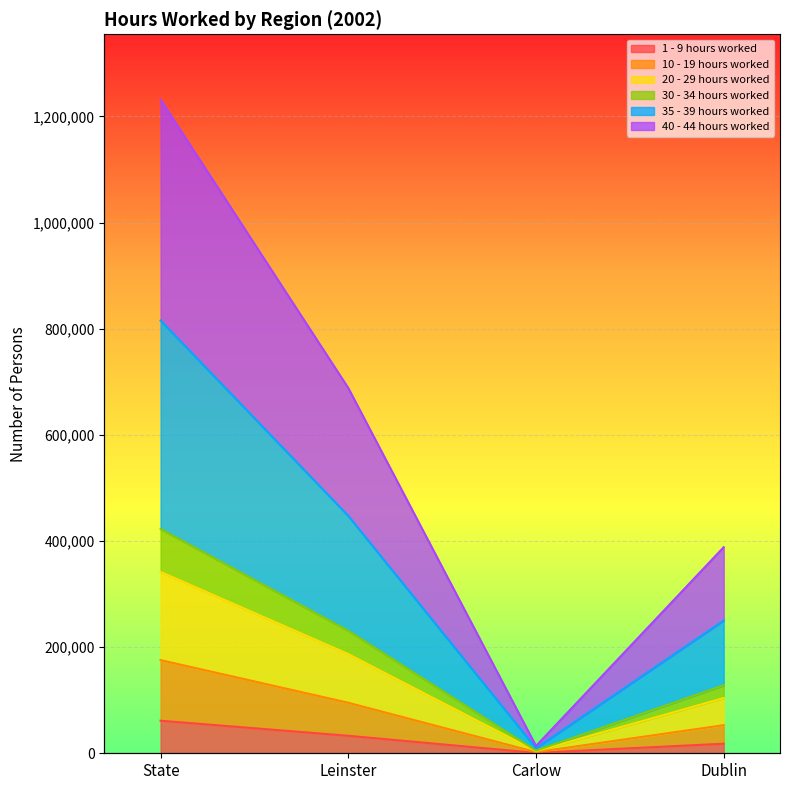

Count the 35 - 39 hours worked values in the range 128059 to 422573.

3